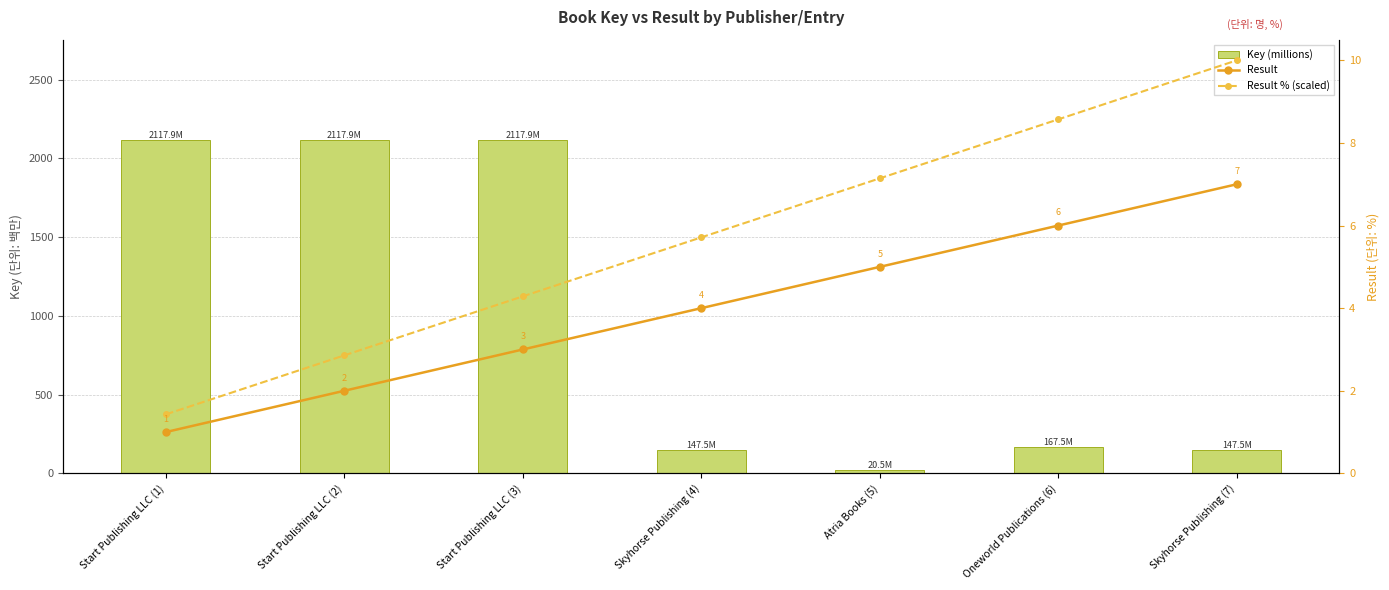

Are the bars horizontal?

No